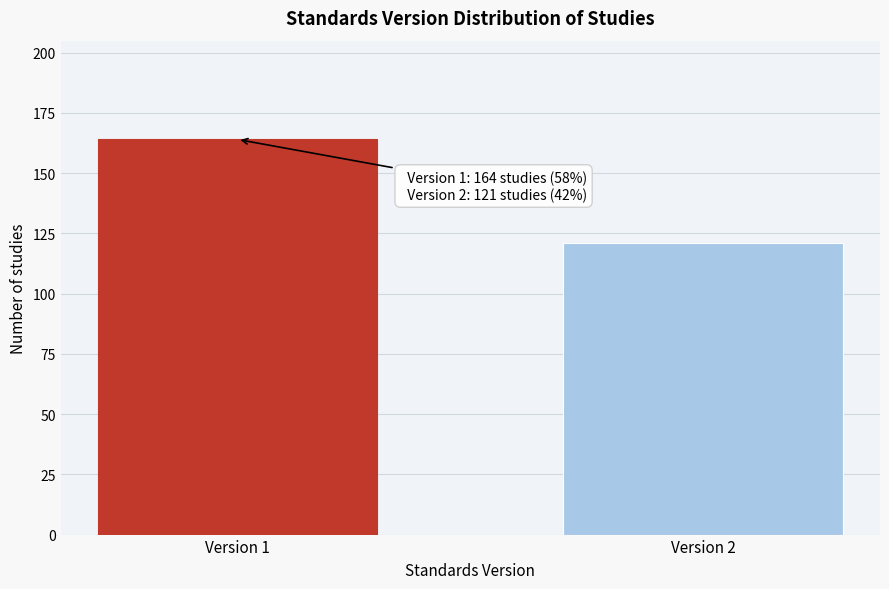

Reading right to left, transcribe all the data shown in this chart.

121	164